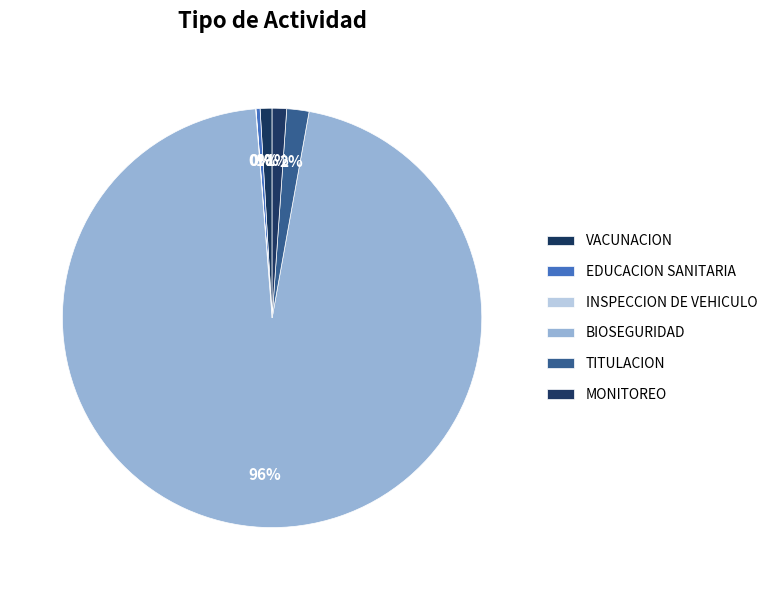

What is the smallest slice in the pie chart?

INSPECCION DE VEHICULO